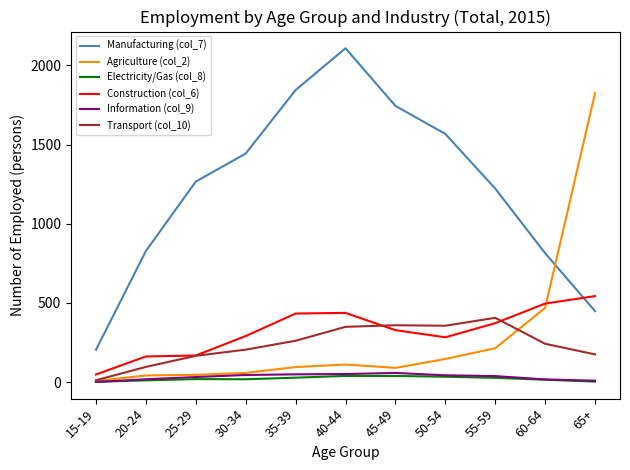

The value of Construction (col_6) at 45-49 is 328. True or false?

True